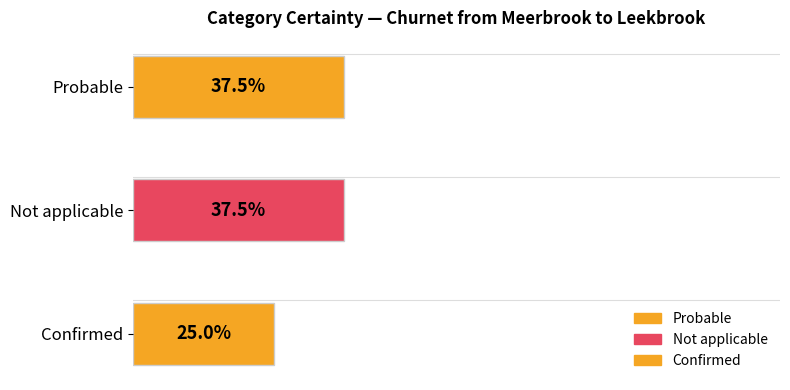

What is the label of the 2nd bar from the top?

Not applicable